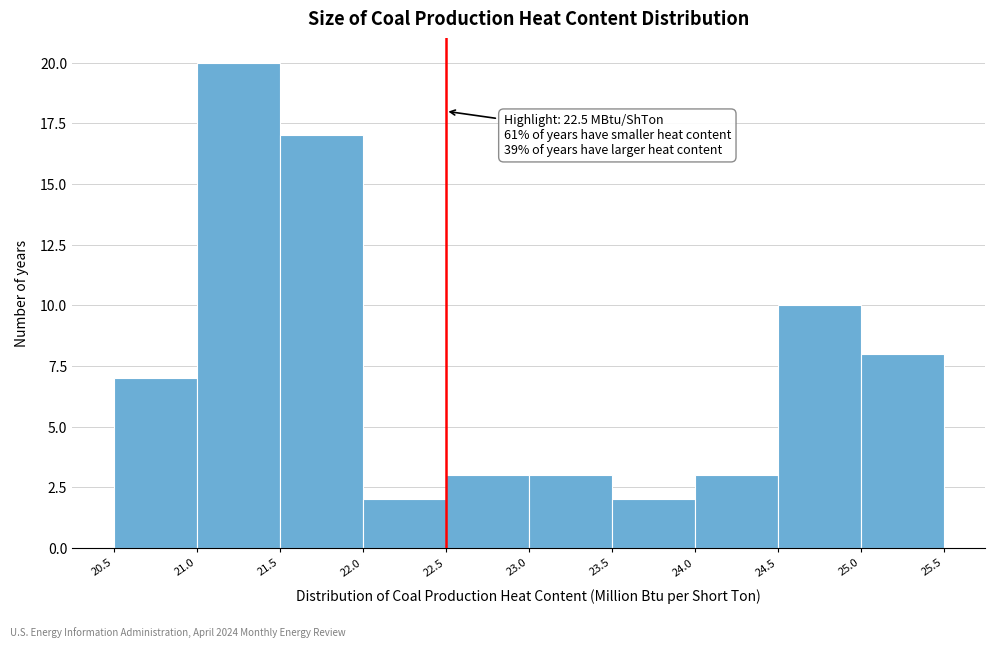

Which range on the x-axis has the tallest bar?

21.0 to 21.5